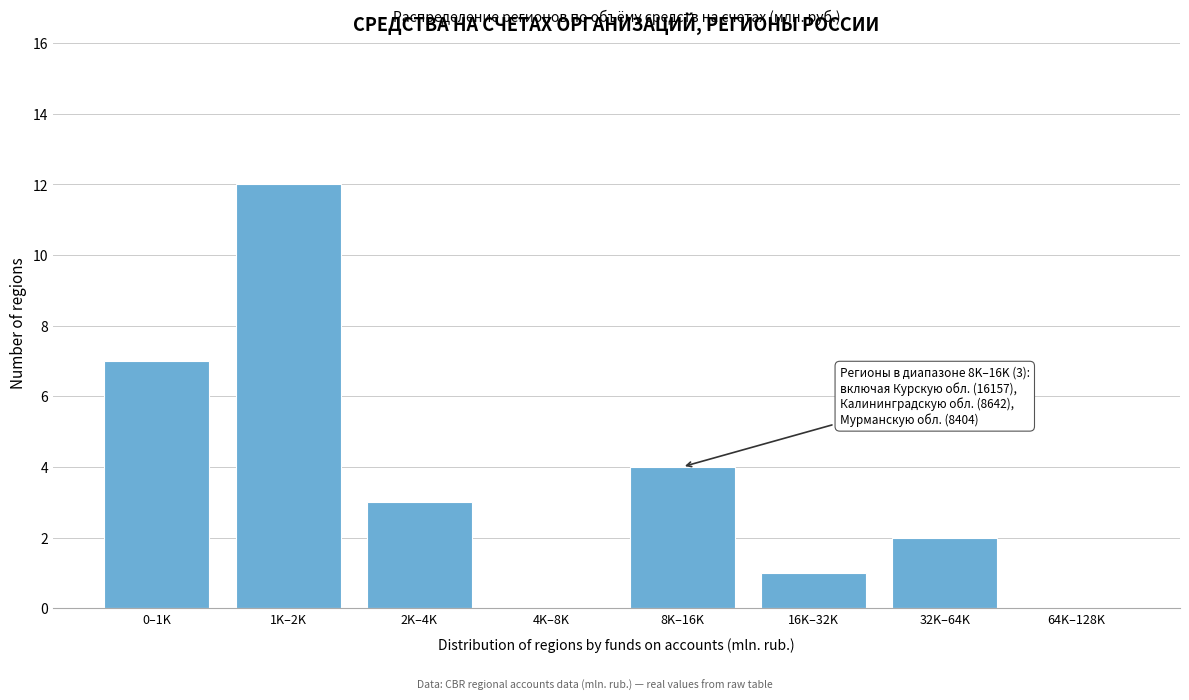

Reading left to right, list all the values displayed in this chart.

0–1K=7	1K–2K=12	2K–4K=3	4K–8K=0	8K–16K=4	16K–32K=1	32K–64K=2	64K–128K=0